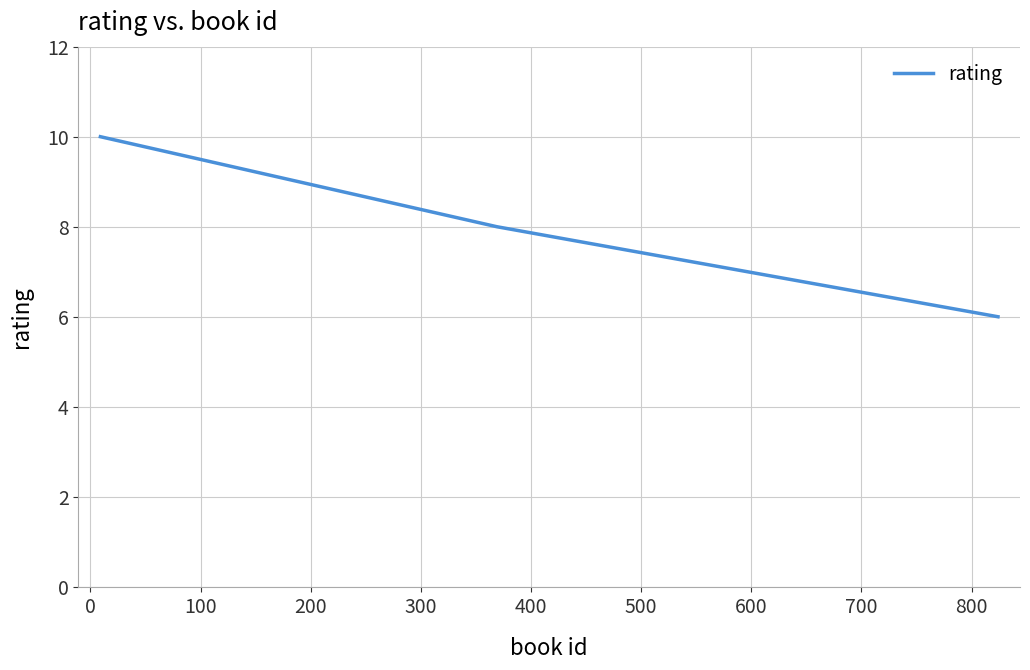

What is the difference between the maximum and minimum values?

4